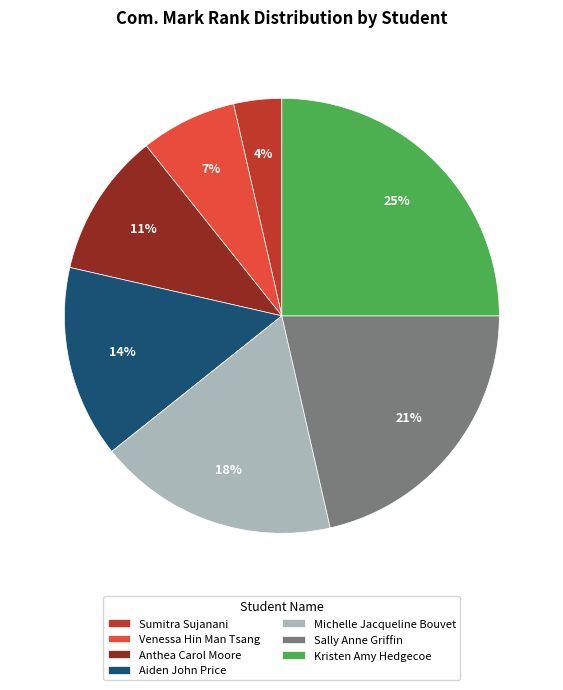

Do Sumitra Sujanani and Anthea Carol Moore together represent more than half of the pie?

No